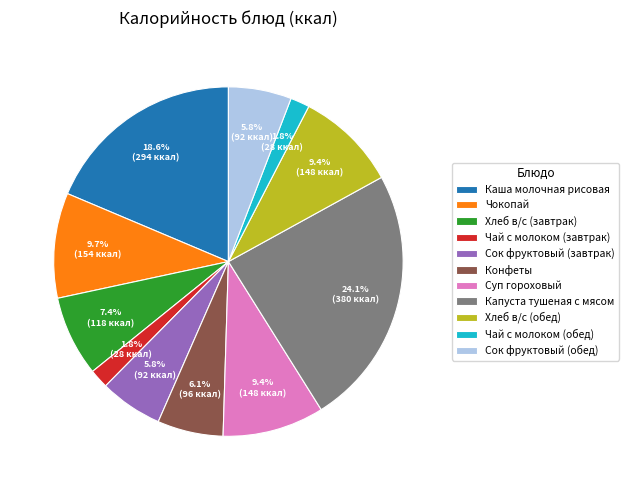

What portion of the pie excludes Чай с молоком (обед)?

98.2%